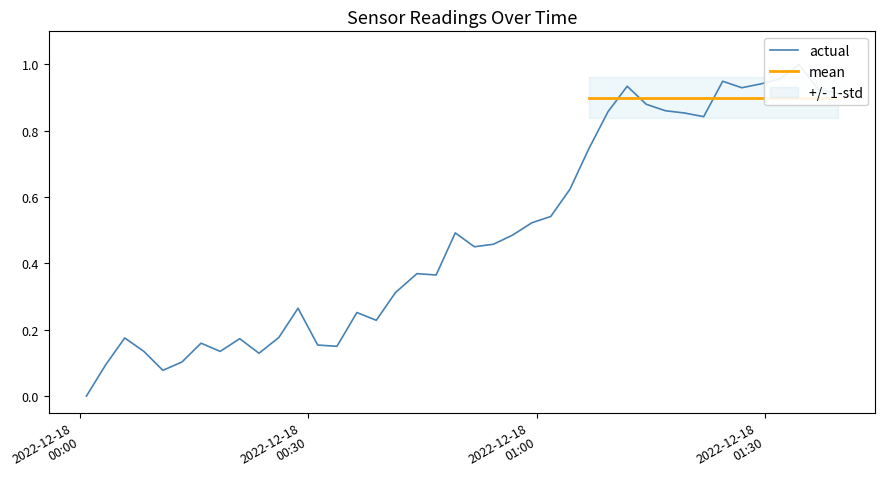

What is the difference between the second highest and second lowest values?

0.9